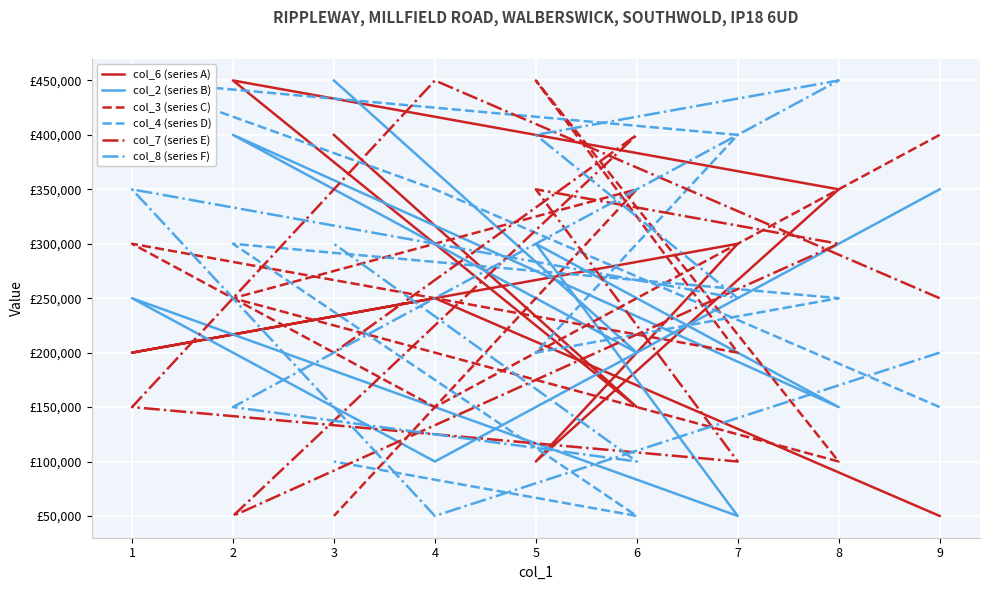

What is the minimum value for col_3 (series C)?

50000